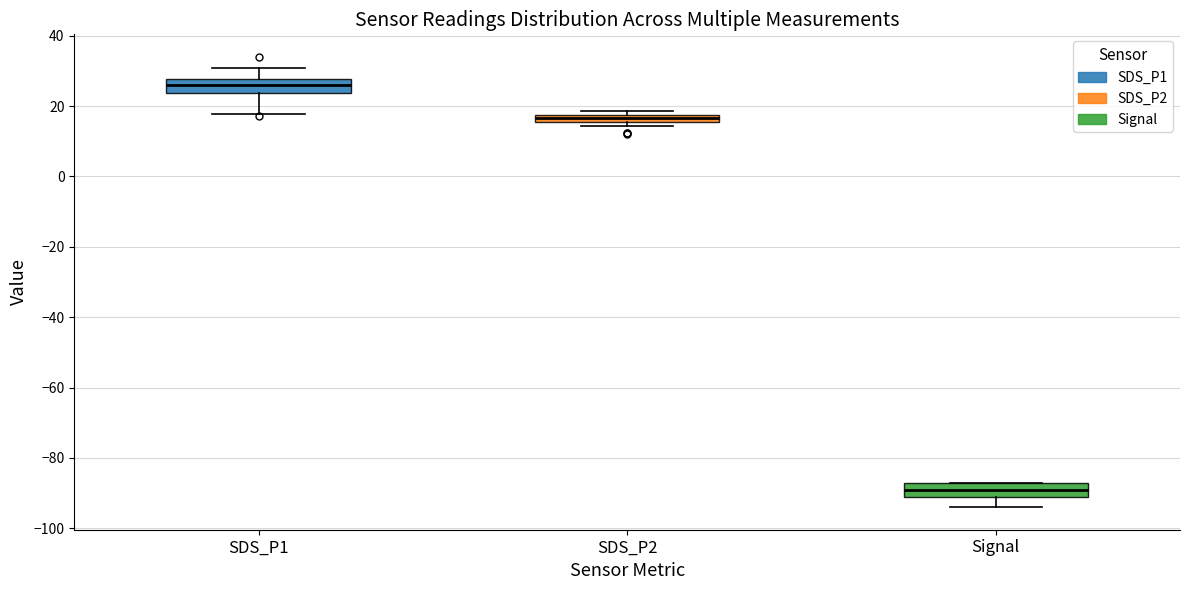

Which box has the lowest median line?

Signal